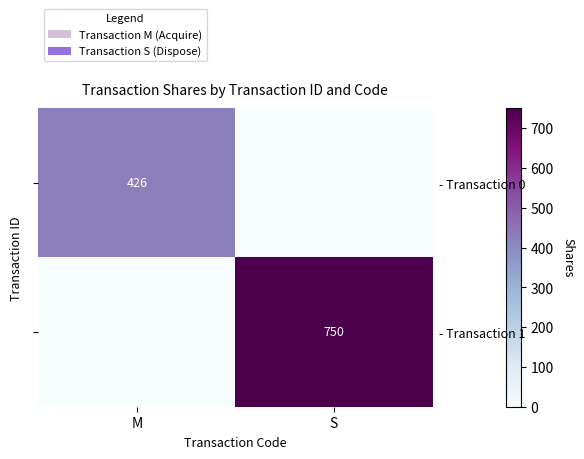

Rank the series by their average value, from highest to lowest.

- Transaction 1, - Transaction 0